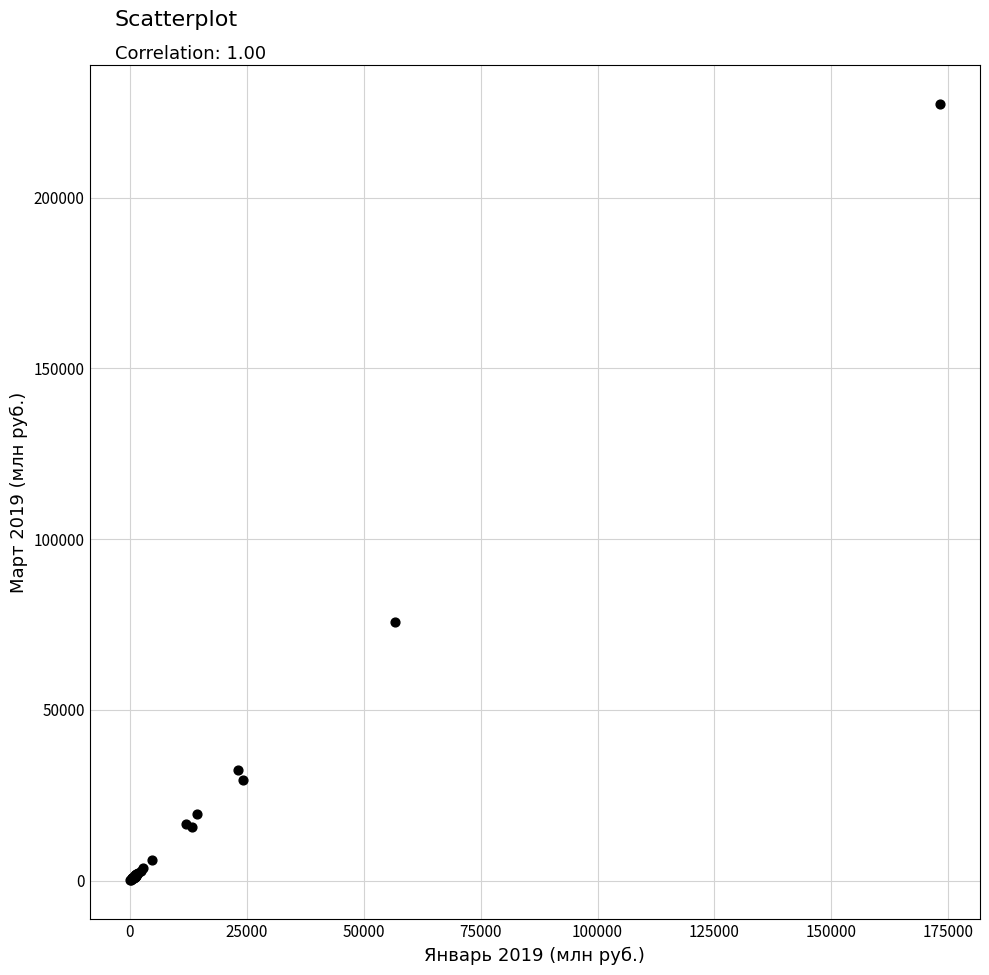

What Y value in the scatter plot is closest to 113781?

75875